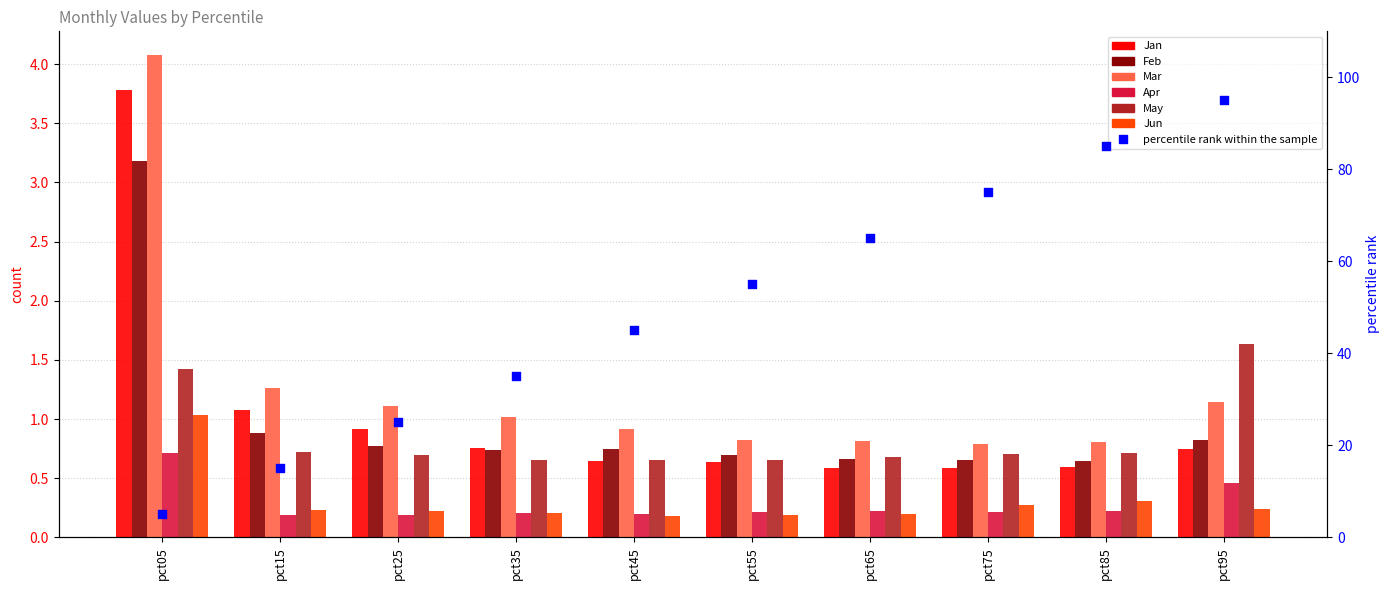

Which series contains the lowest Y value?

Jun